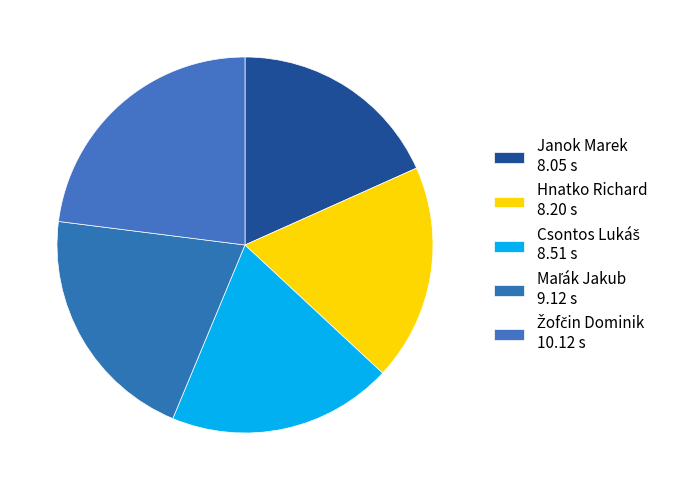

Which slice is the smallest?

Janok Marek